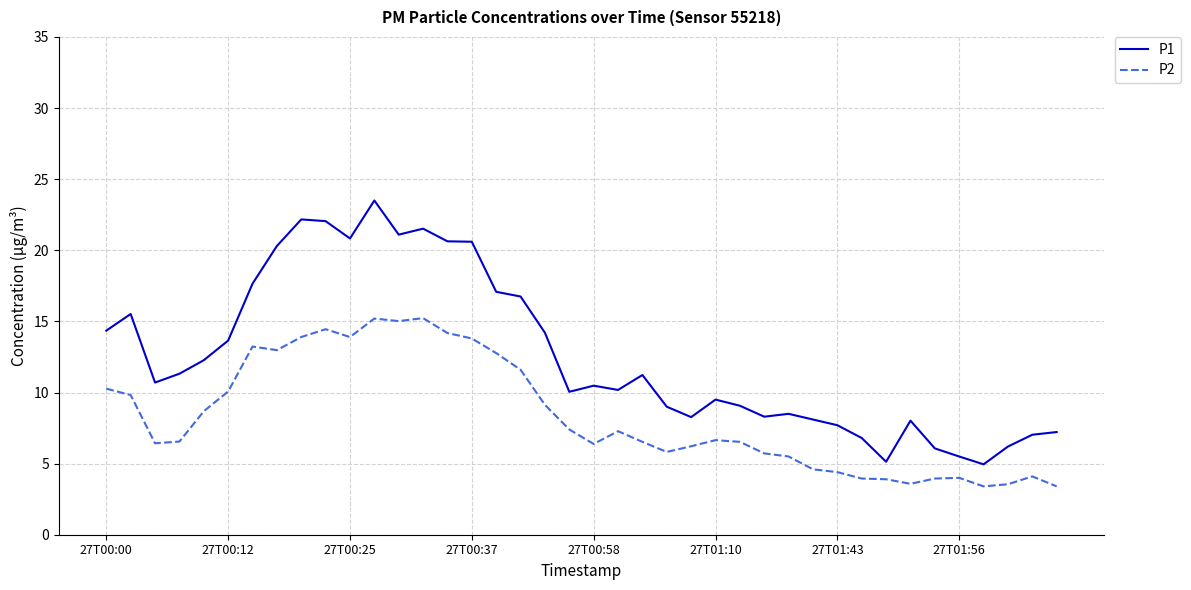

What is the average value of the P1 series?

12.6